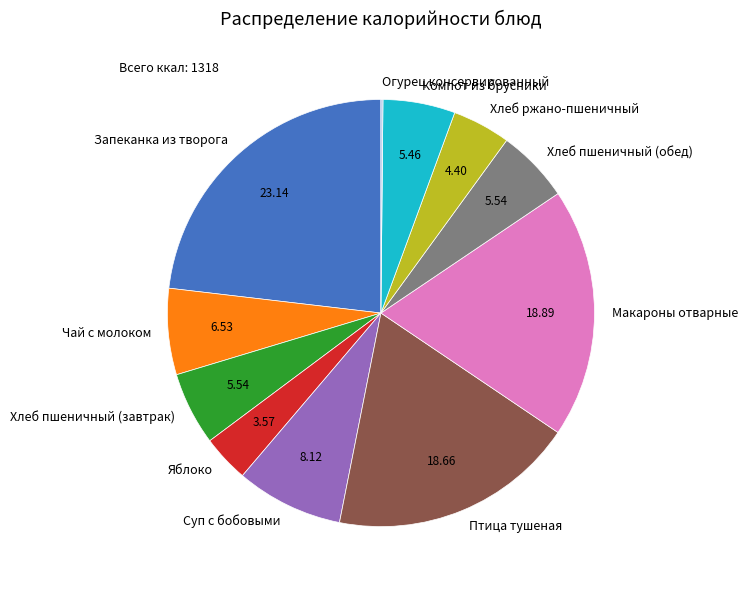

What is the ratio of the value at Запеканка из творога to the value at Птица тушеная?

1.2